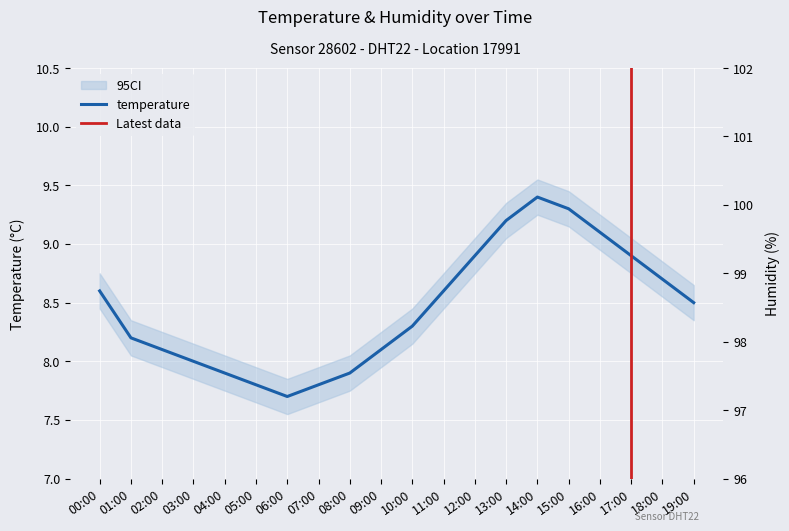

List the labels in order of value, smallest first.

06:00, 05:00, 07:00, 04:00, 08:00, 03:00, 02:00, 09:00, 01:00, 10:00, 19:00, 00:00, 11:00, 18:00, 12:00, 17:00, 16:00, 13:00, 15:00, 14:00